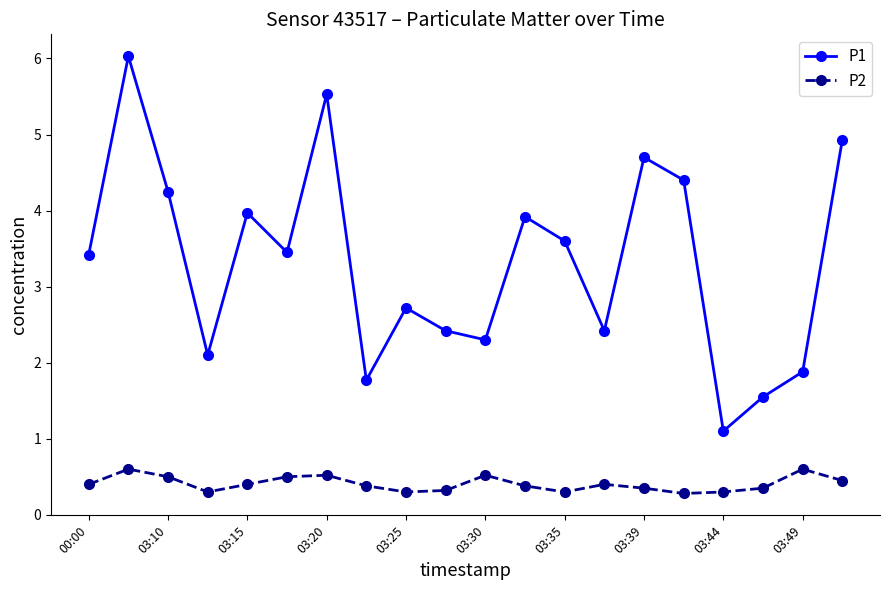

What is the value of the P2 point at the 20th from the left?

0.5